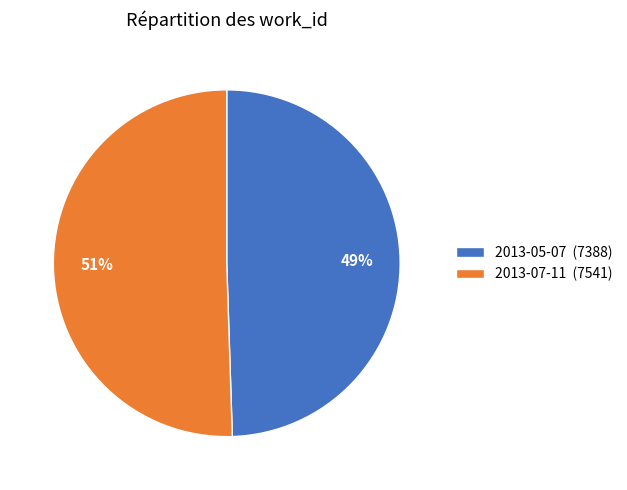

To the nearest percent, what portion does 2013-05-07 represent?

49%